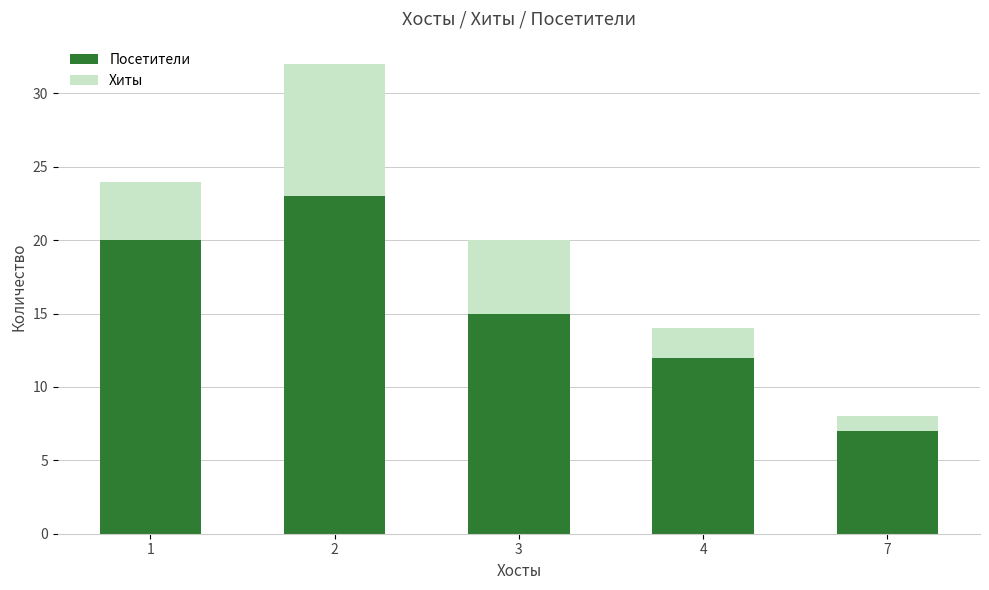

Count the number of categories in the chart.

5